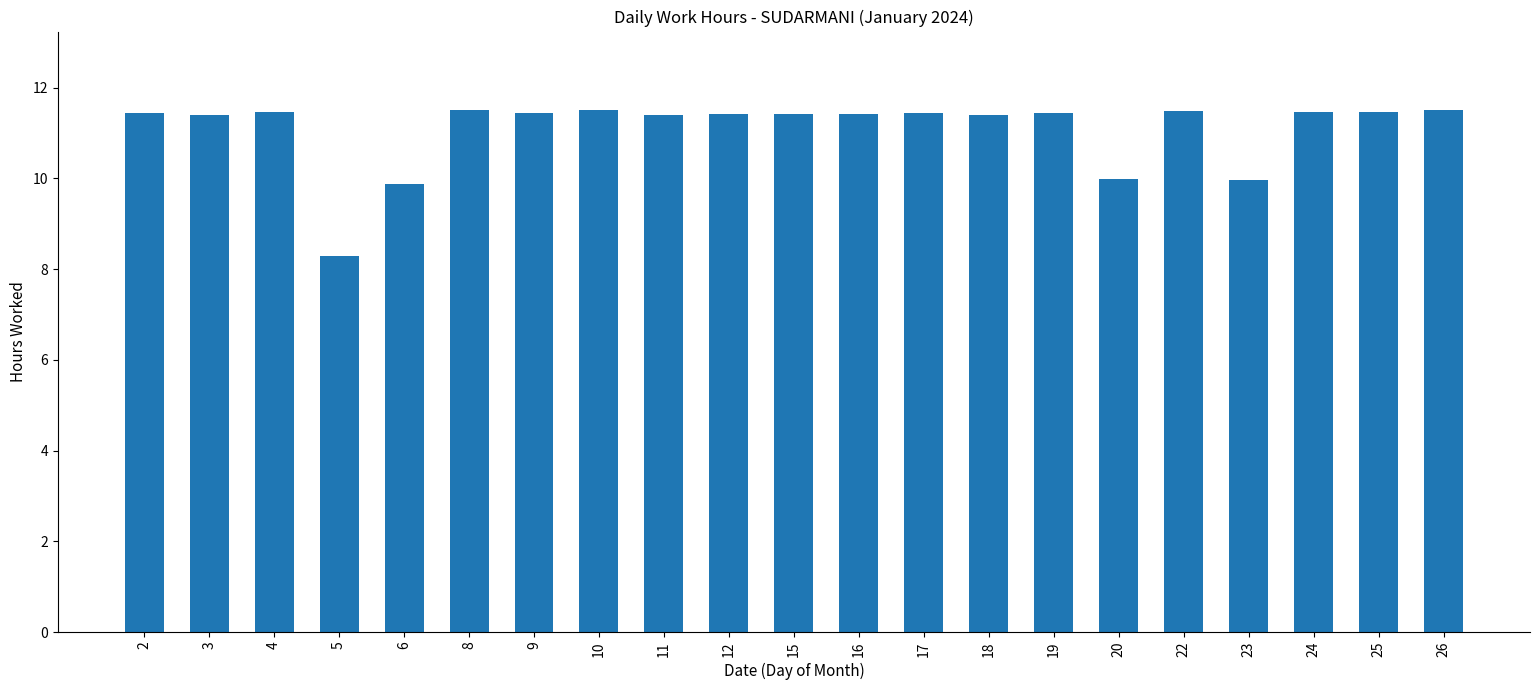

The value at 22 is 11.5. True or false?

True